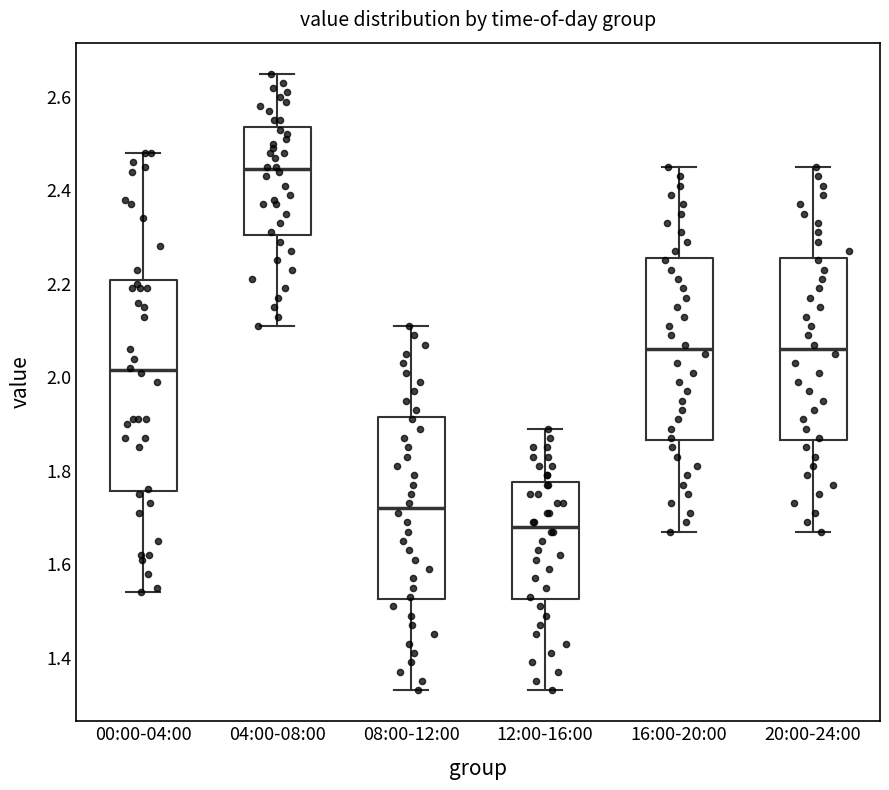

Which box's median line is the lowest?

12:00-16:00